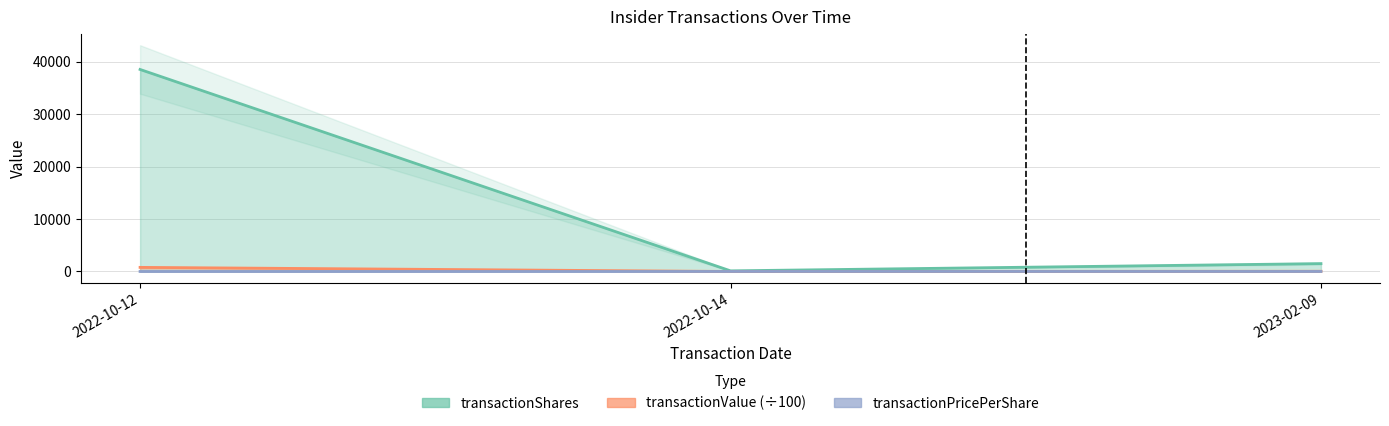

True or false: transactionPricePerShare has a value of 2.0 at 2022-10-12.

True